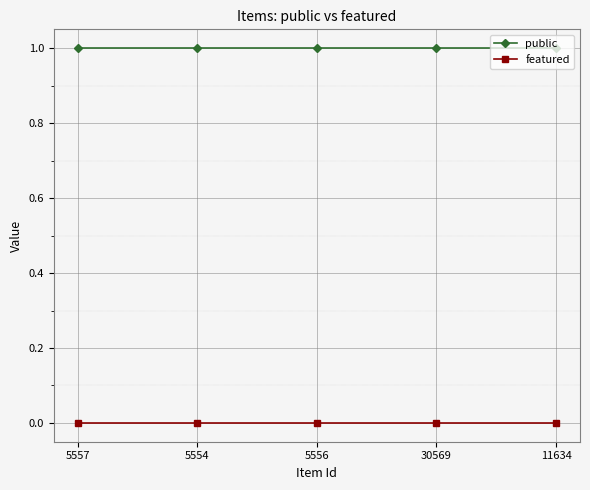

Is this an area chart (filled region under the line)?

No